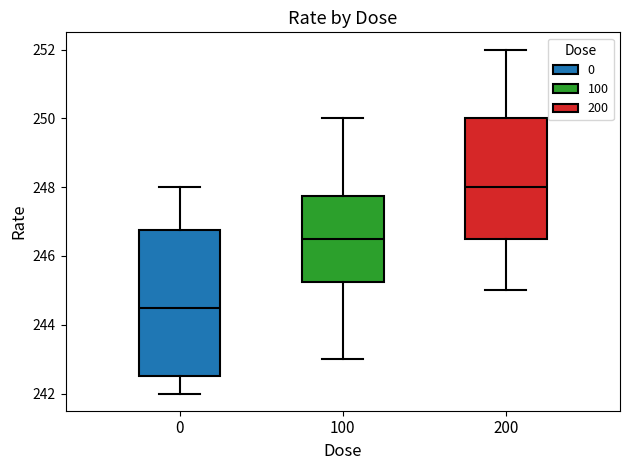

Reading left to right, read every box against the y-axis: the position of its median line, the range the box covers, and the ends of its whiskers. The values are not printed on the chart, so give them approximately, as read against the axis.

0: median 244.6, box 242.6 to 246.8, whiskers 242.0 to 248.0
100: median 246.6, box 245.2 to 247.8, whiskers 243.0 to 250.0
200: median 248.0, box 246.6 to 250.0, whiskers 245.0 to 252.0